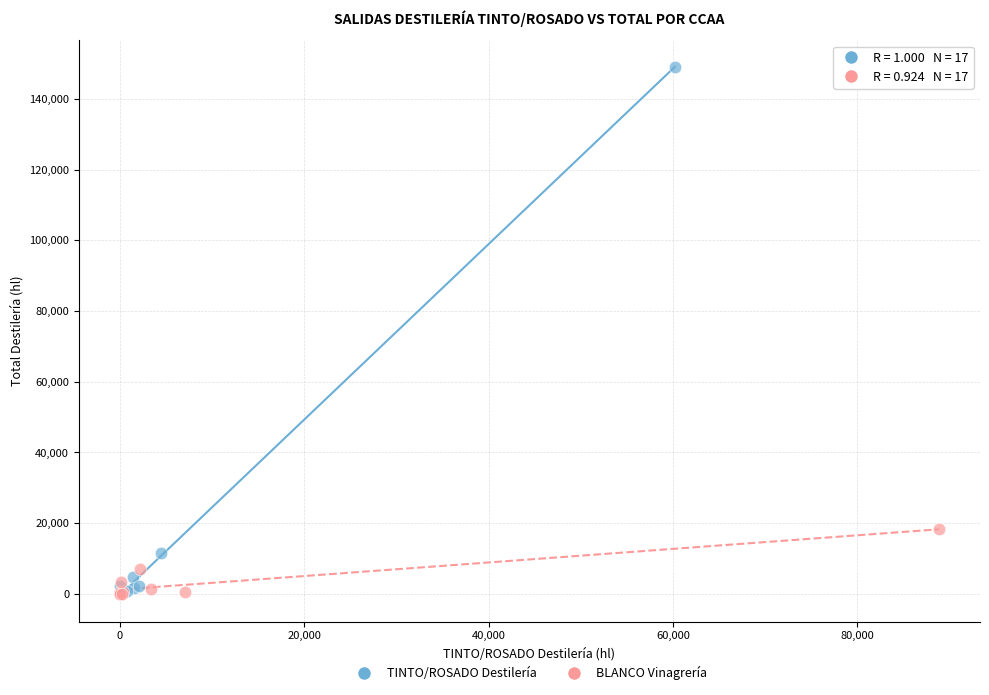

Which series has the widest spread of Y values?

TINTO/ROSADO Destilería